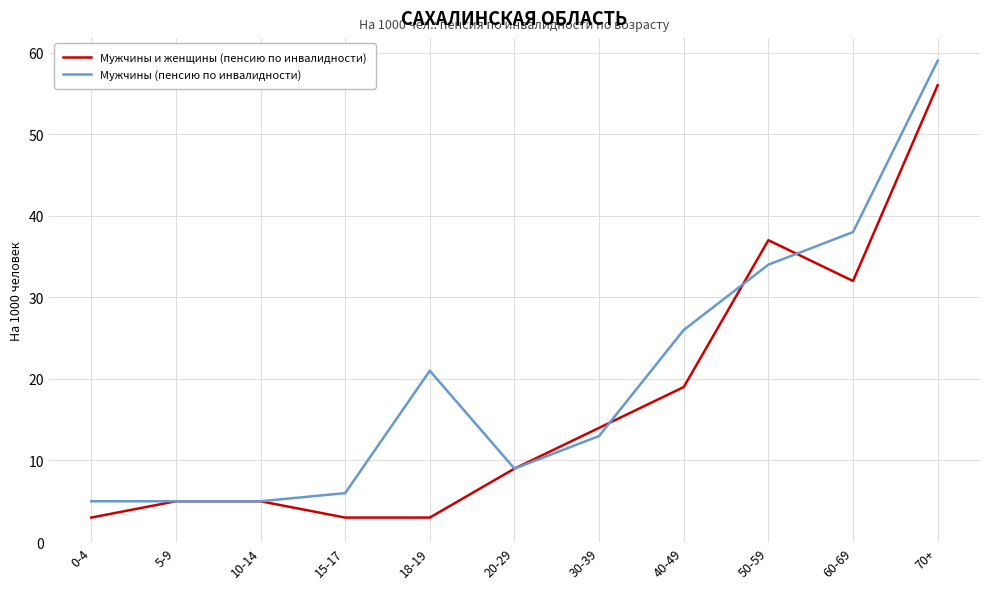

Rank the series by their average value, from highest to lowest.

Мужчины (пенсию по инвалидности), Мужчины и женщины (пенсию по инвалидности)